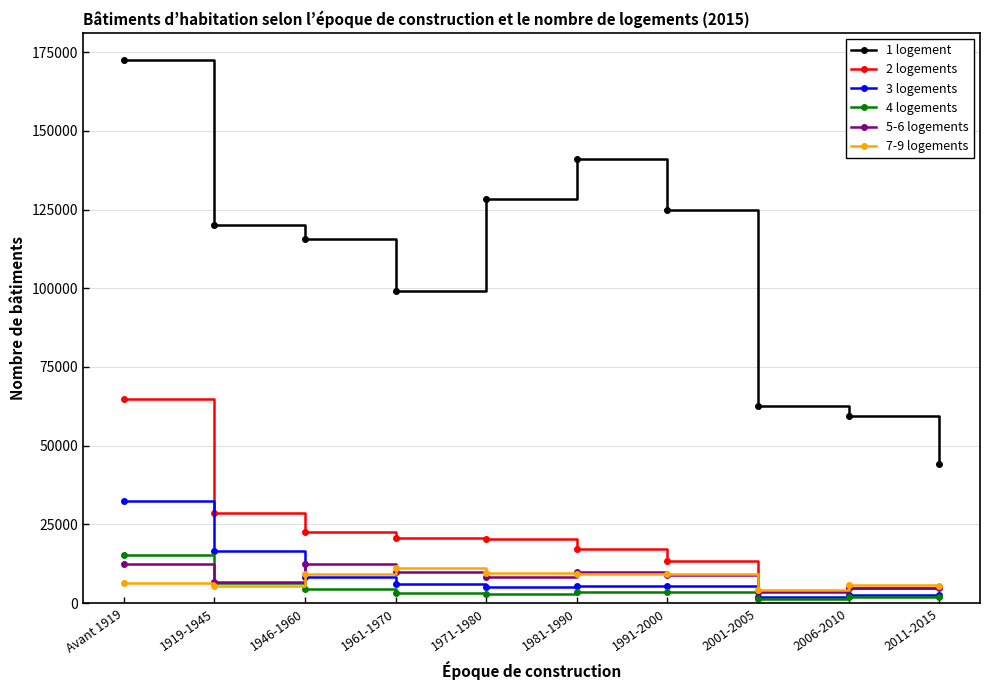

What value does the 3 logements series have at 1981-1990, to the nearest 10?

5340